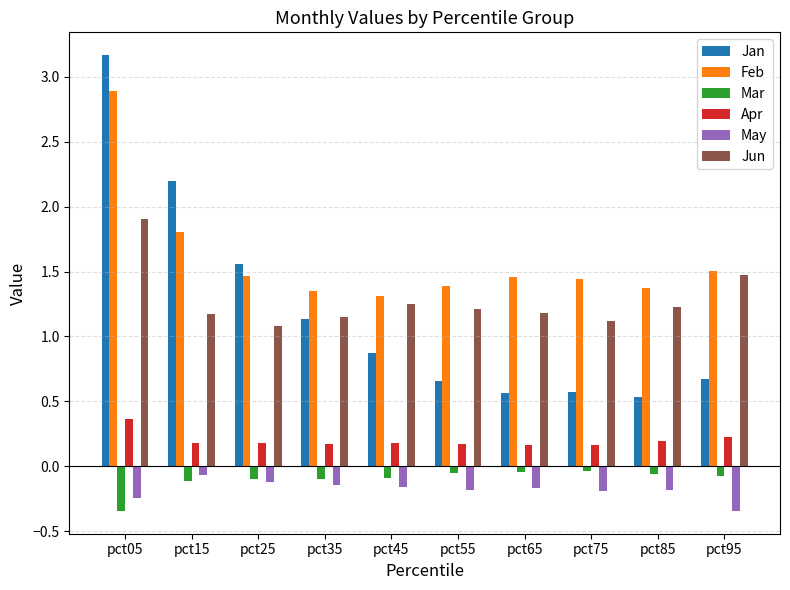

Rank the series at pct75 from lowest to highest value.

May, Mar, Apr, Jan, Jun, Feb